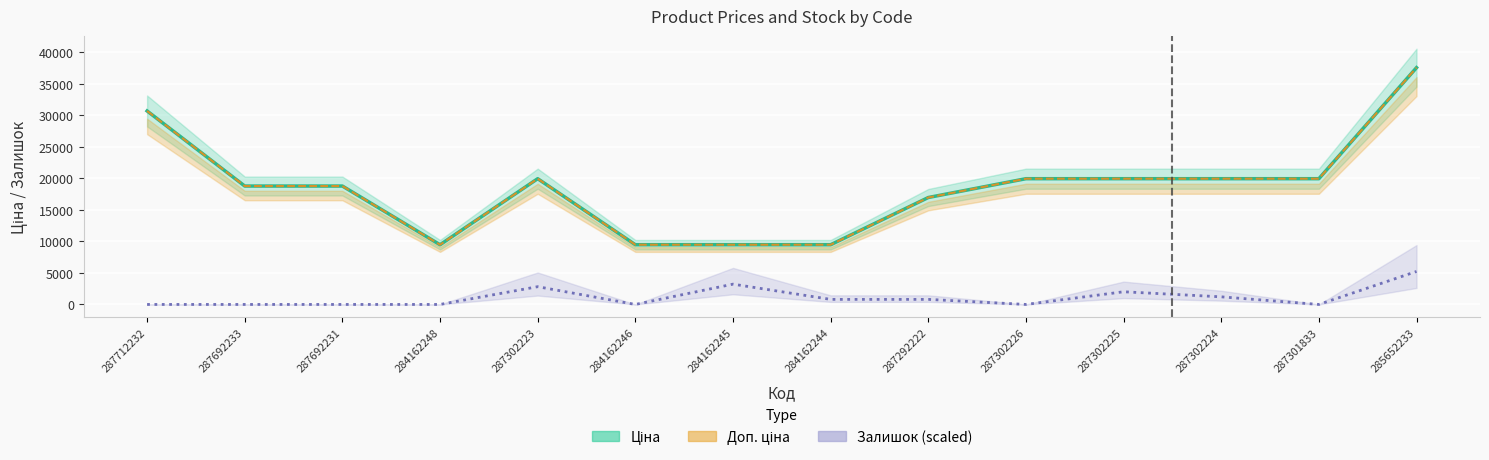

At how many categories does at least one series exceed 24354?

2